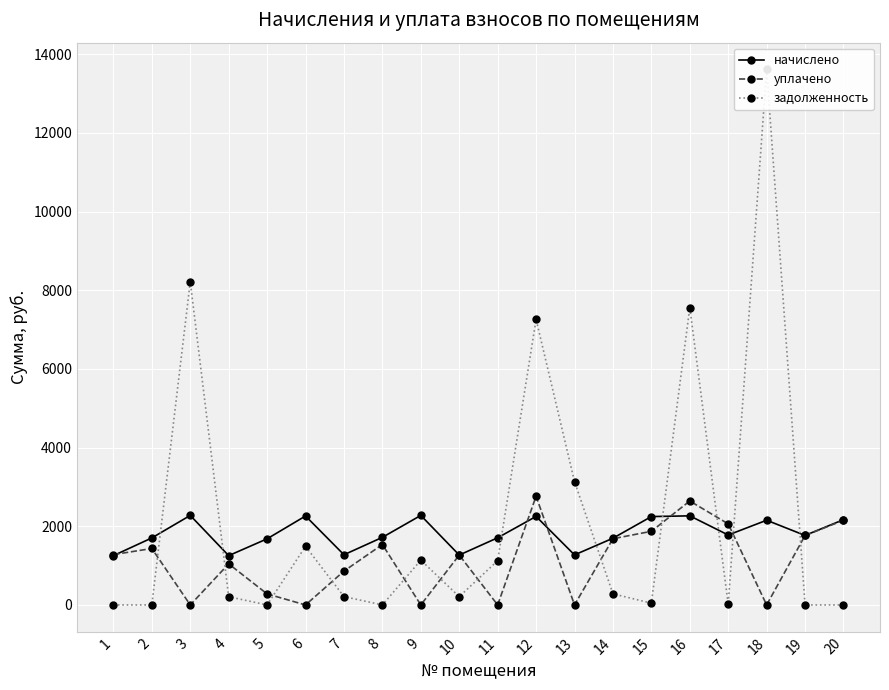

True or false: начислено and задолженность intersect in this chart.

True